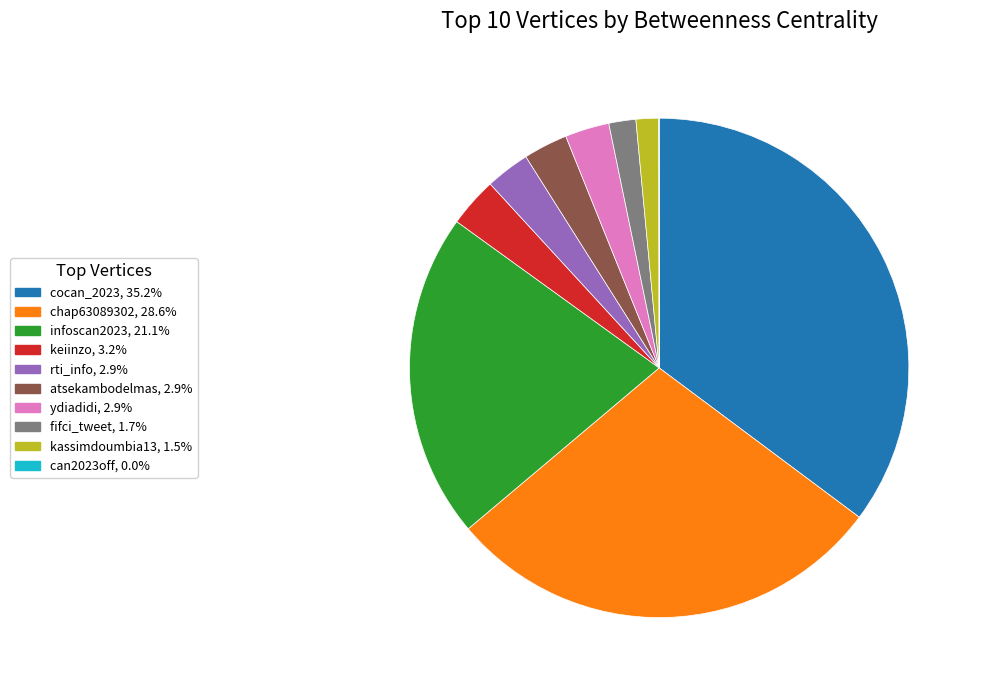

Is the sum of keiinzo and rti_info greater than half?

No